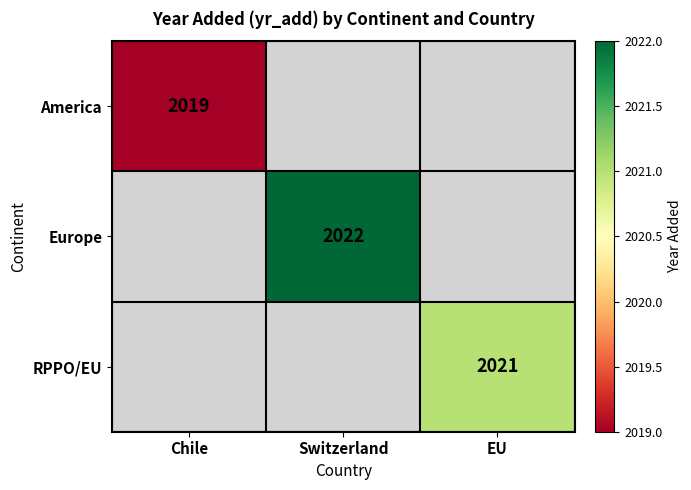

Is it true that Europe equals 2022 at Switzerland?

True